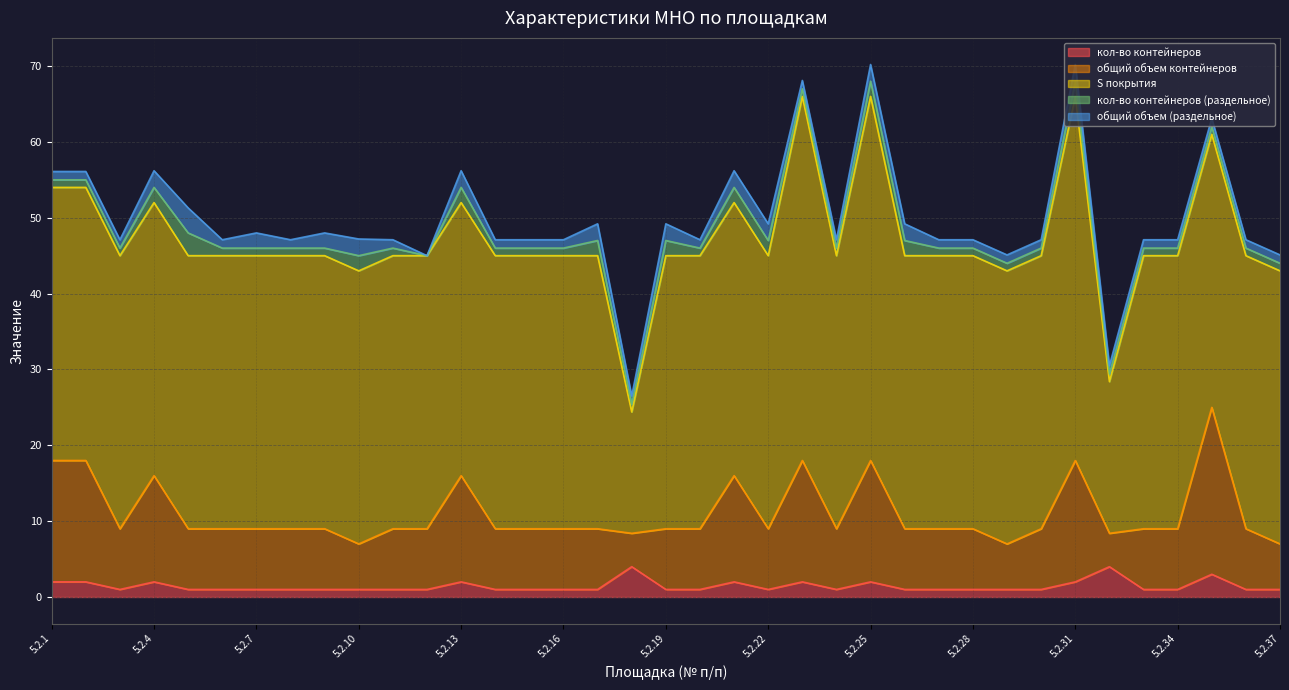

What is the value of the S покрытия point at the 23rd from the left?

48.0